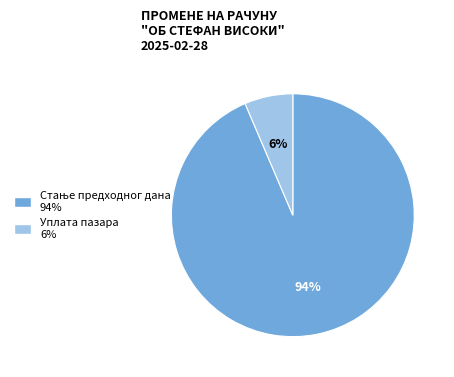

Does Уплата пазара account for over 50% of the chart?

No